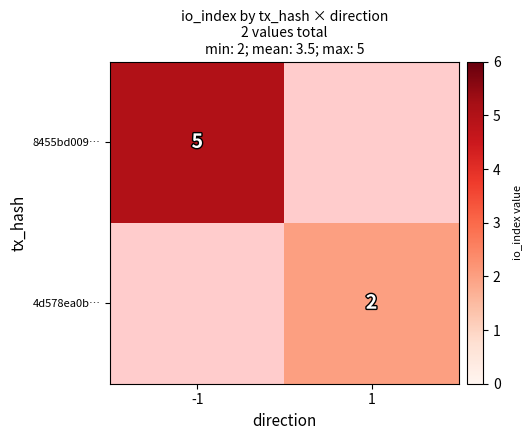

The value of 8455bd009… at -1 is 5. True or false?

True